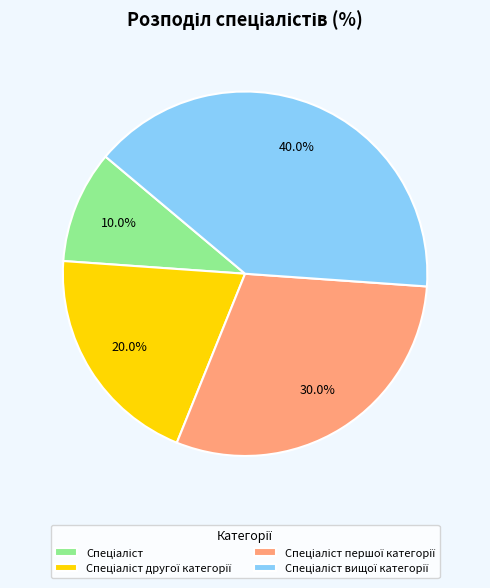

Is there any slice that represents more than half of the pie?

No